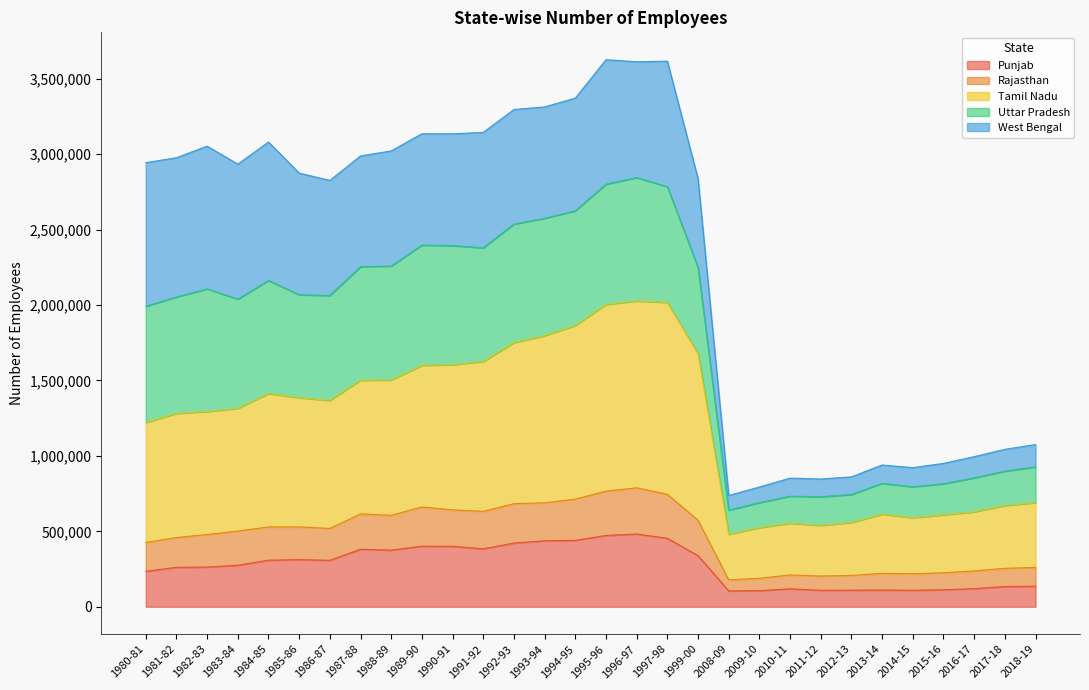

What position from the right is 2017-18?

2